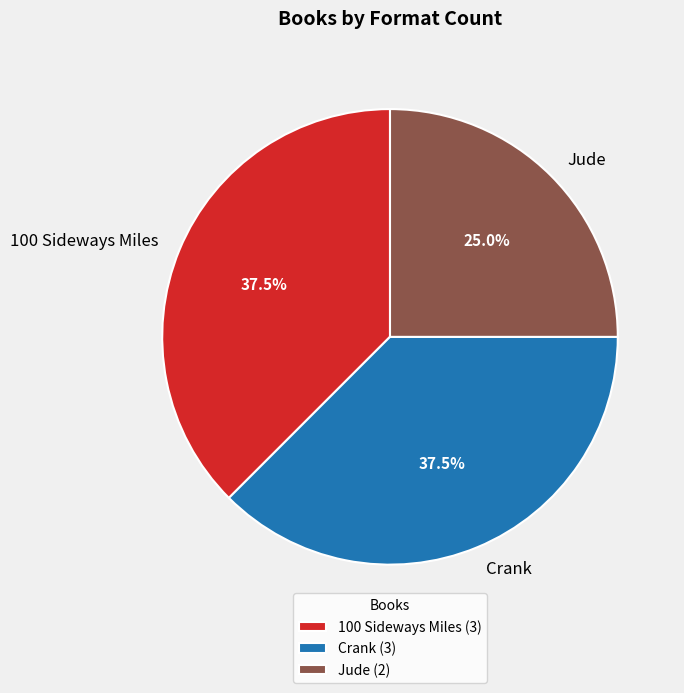

Does Jude account for over 50% of the chart?

No